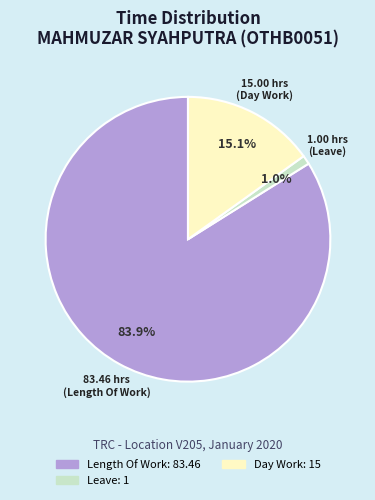

How many slices are in this pie chart?

3